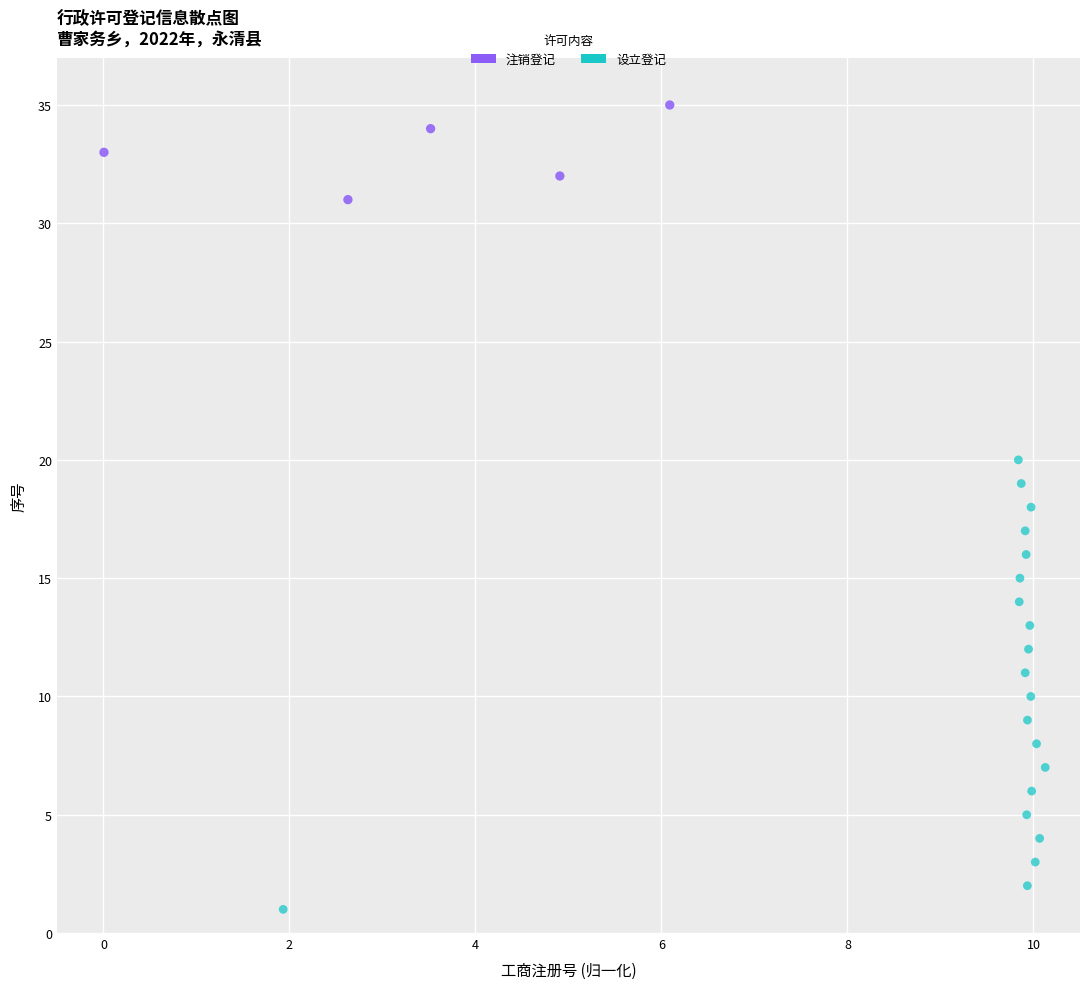

Which series reaches the minimum Y coordinate?

设立登记